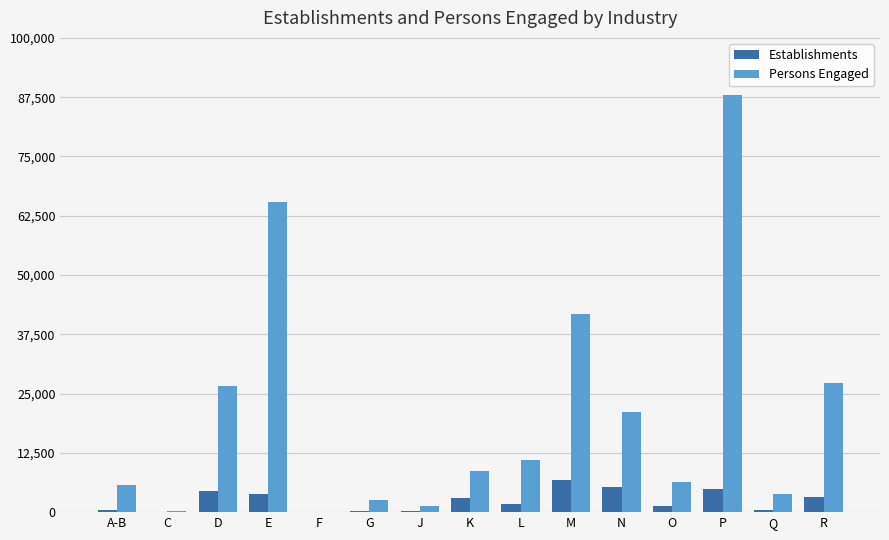

What is the sum of all Establishments values?

35956